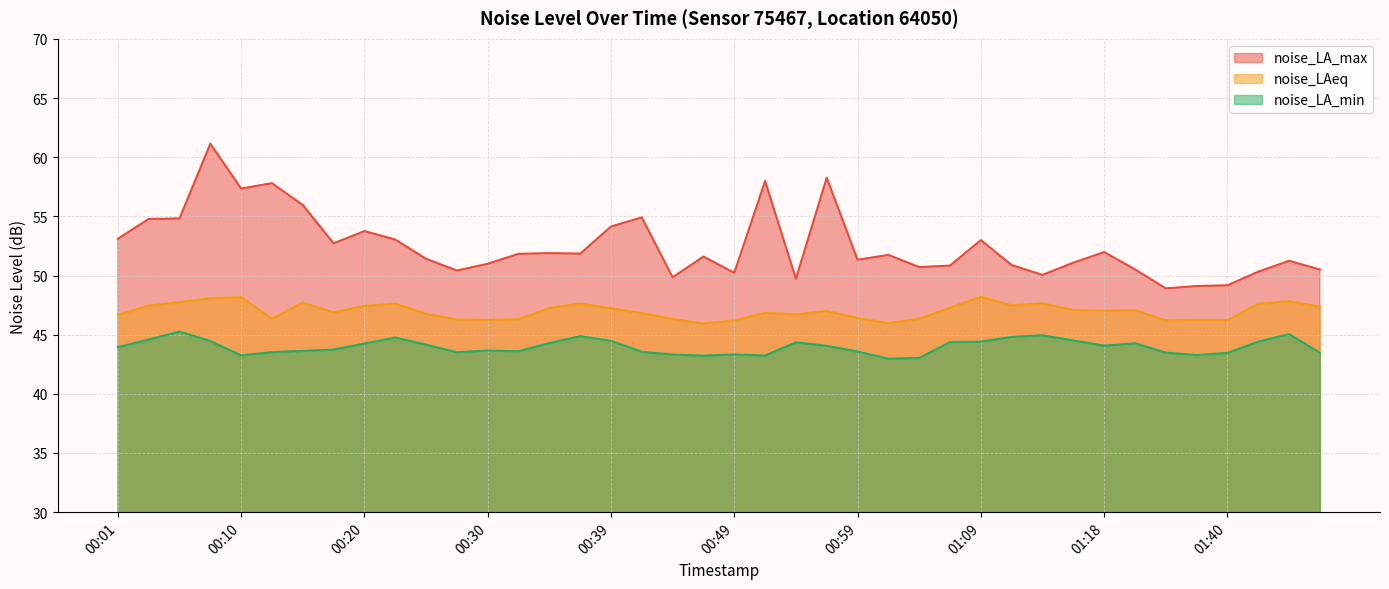

Where does the noise_LA_max series first go above 51?

00:01